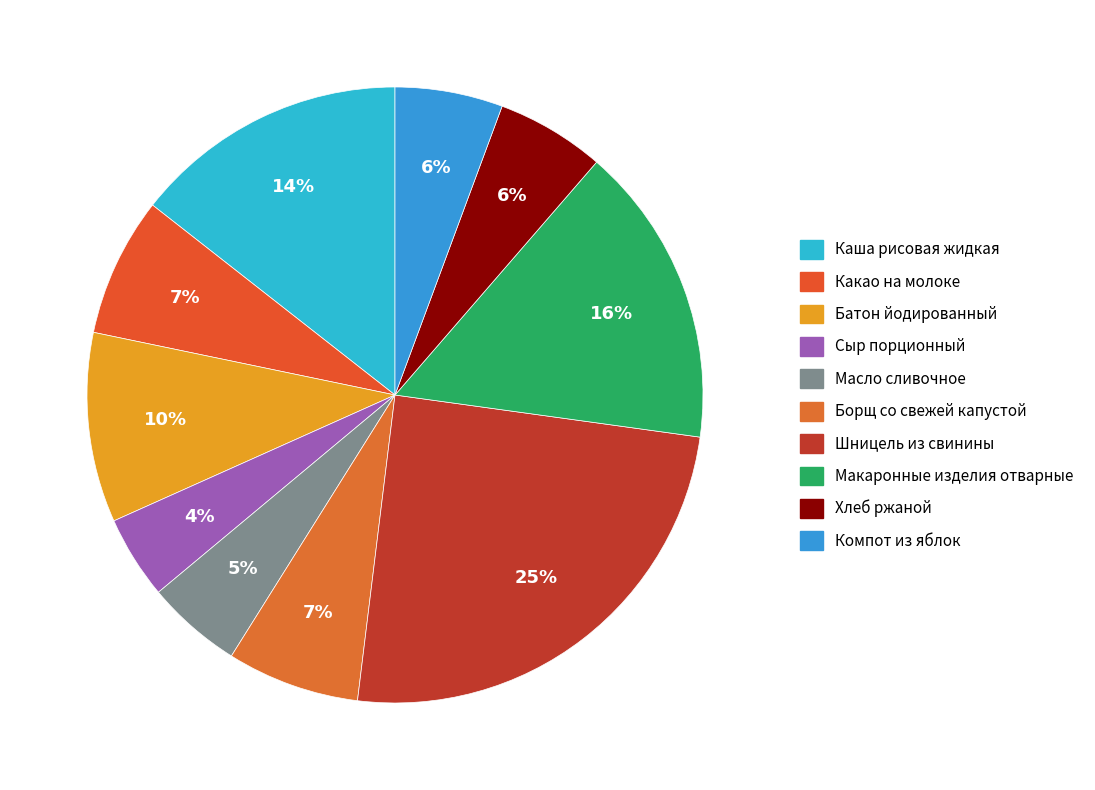

Which slice is the largest?

Шницель из свинины